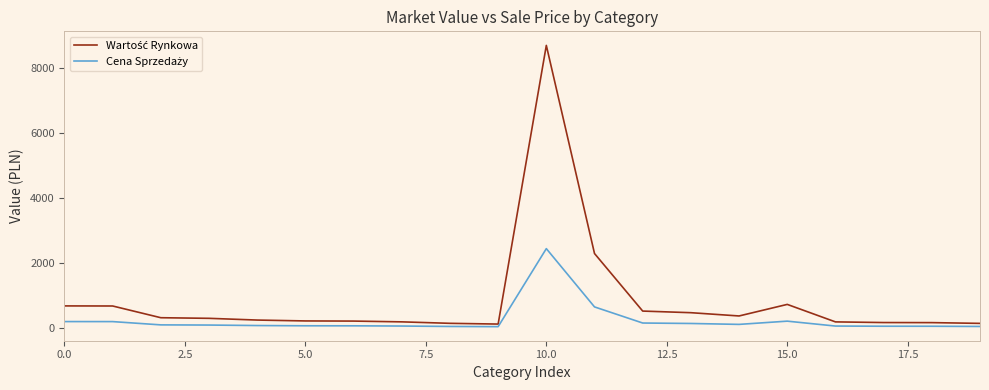

What is the greatest value displayed?

8680.5